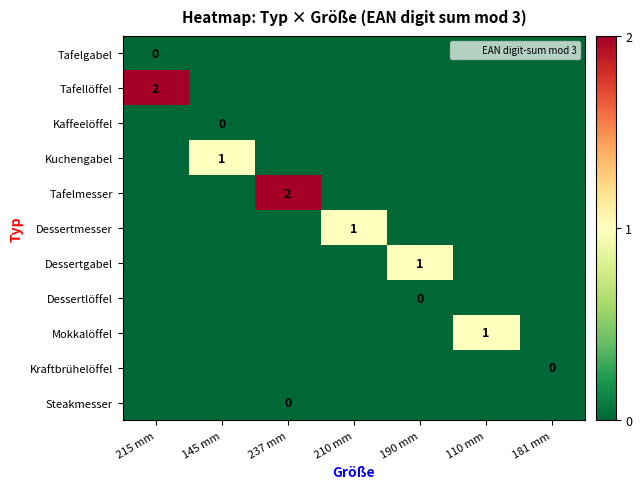

Rank the categories by Tafelgabel value from highest to lowest.

215 mm, 145 mm, 237 mm, 210 mm, 190 mm, 110 mm, 181 mm